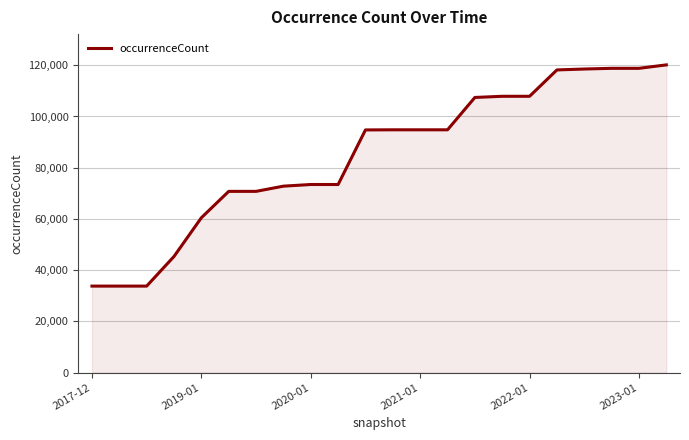

What is the maximum value shown in the chart?

120154